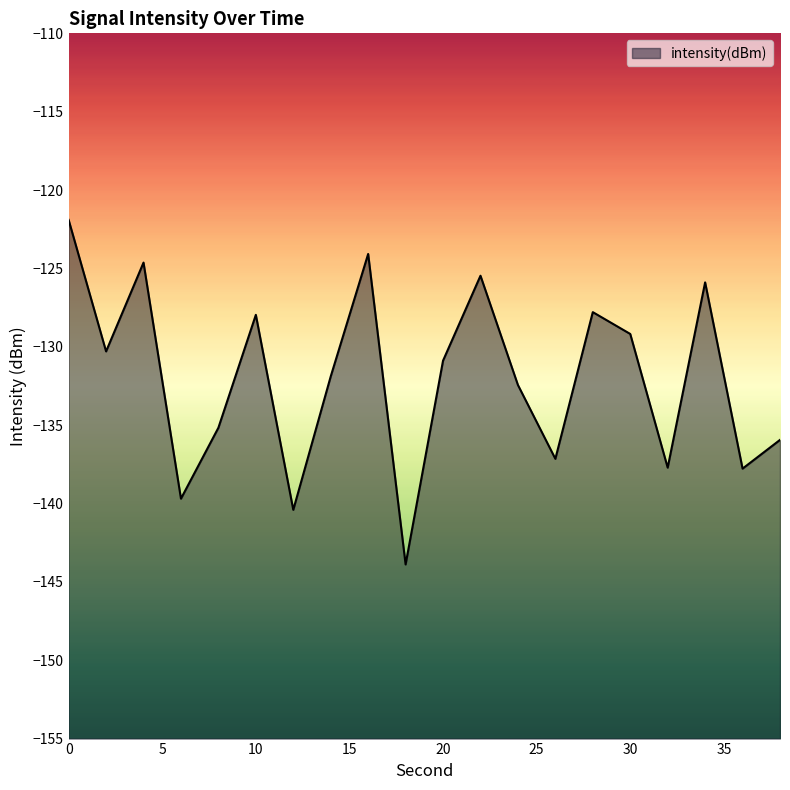

At which category does the chart reach its minimum across all series?

18